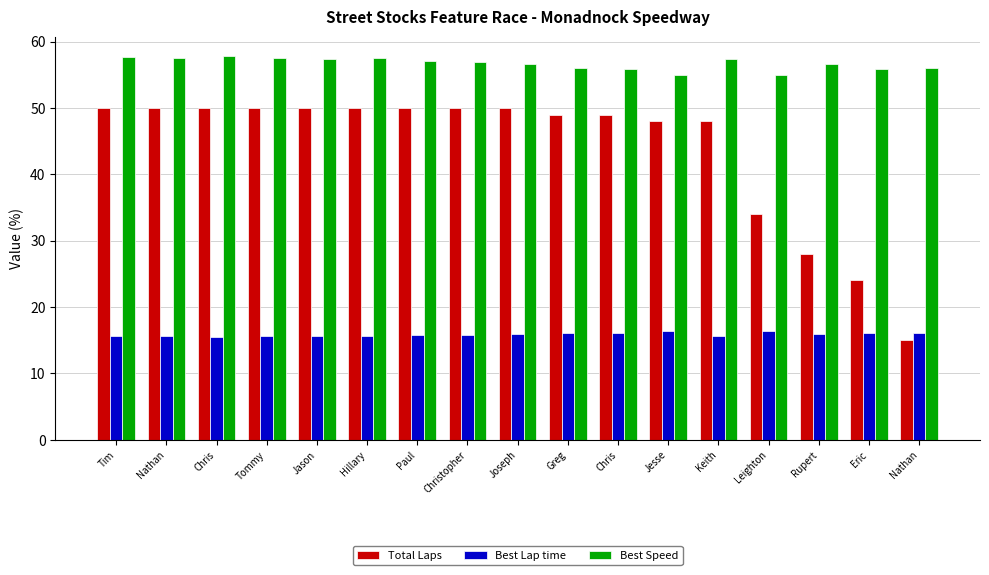

Rank the series at Keith from highest to lowest value.

Best Speed, Total Laps, Best Lap time